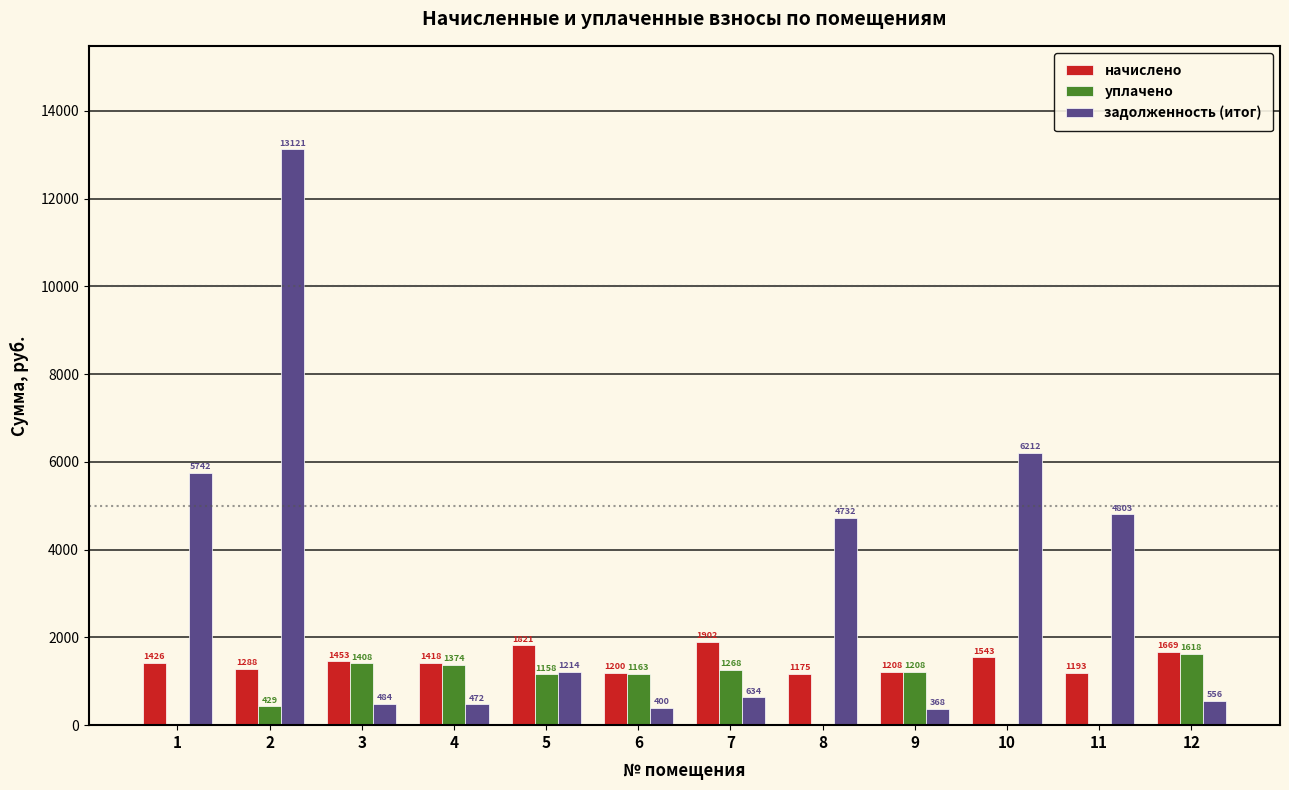

What is the maximum value for уплачено?

1618.4